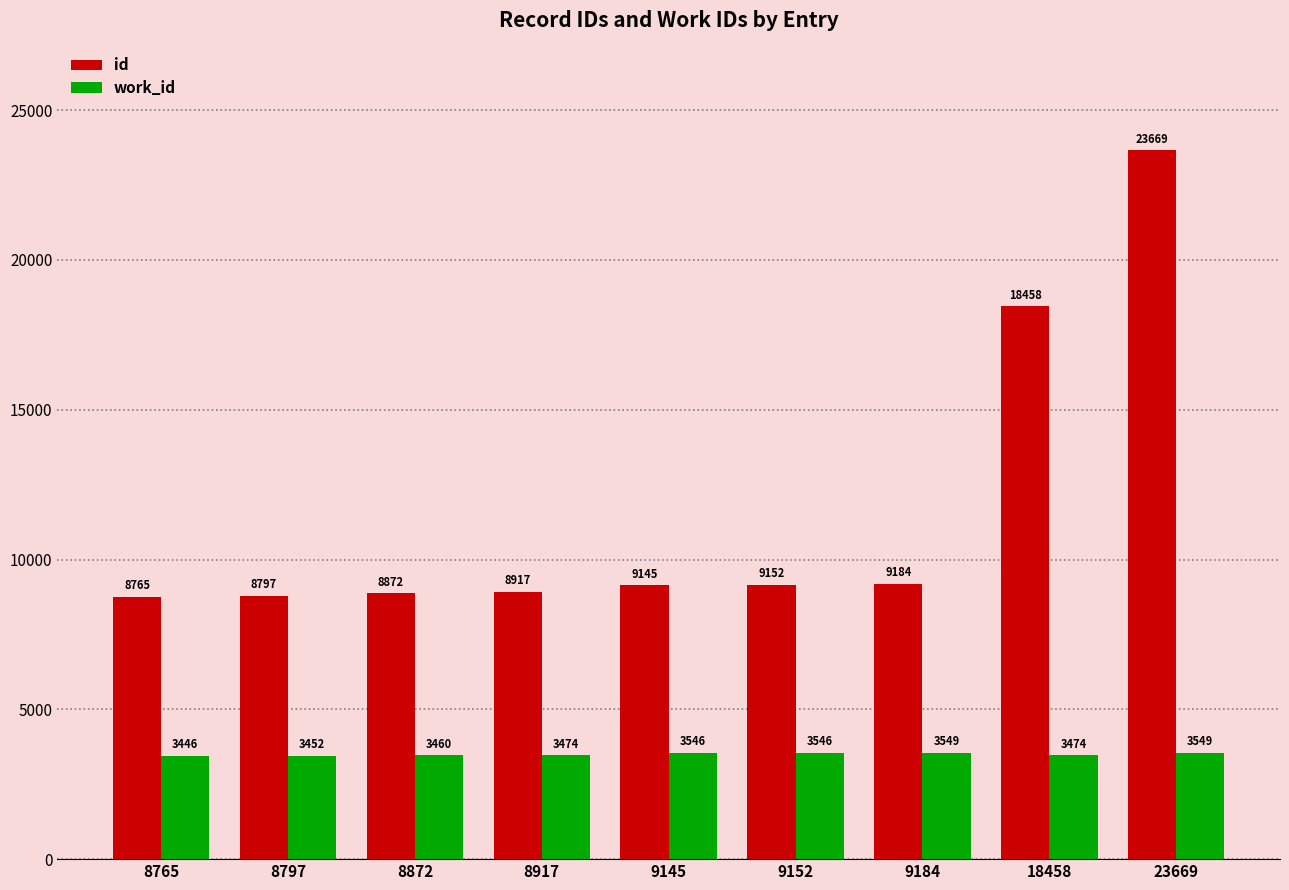

Is it true that id equals 3292 at 8797?

False